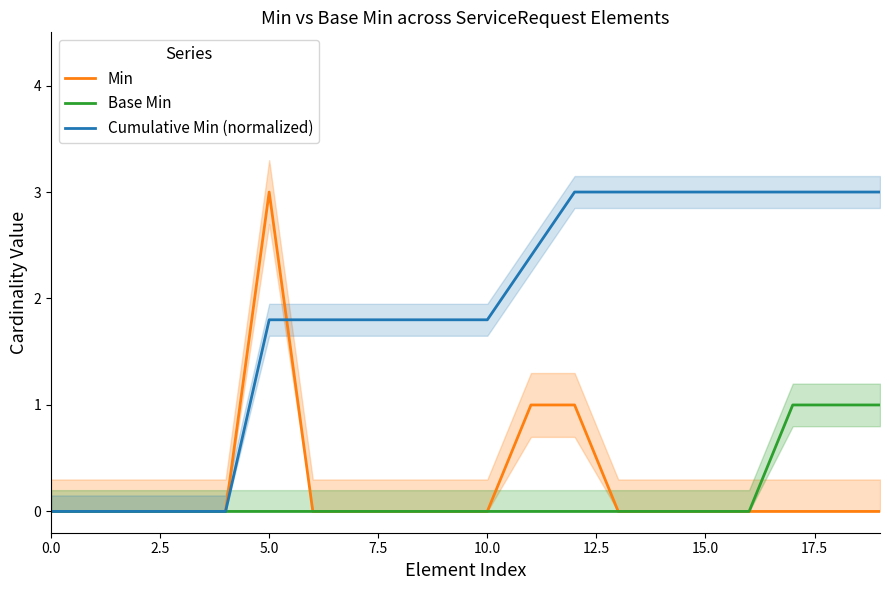

Rank the series by their maximum value, from highest to lowest.

Min, Cumulative Min (normalized), Base Min